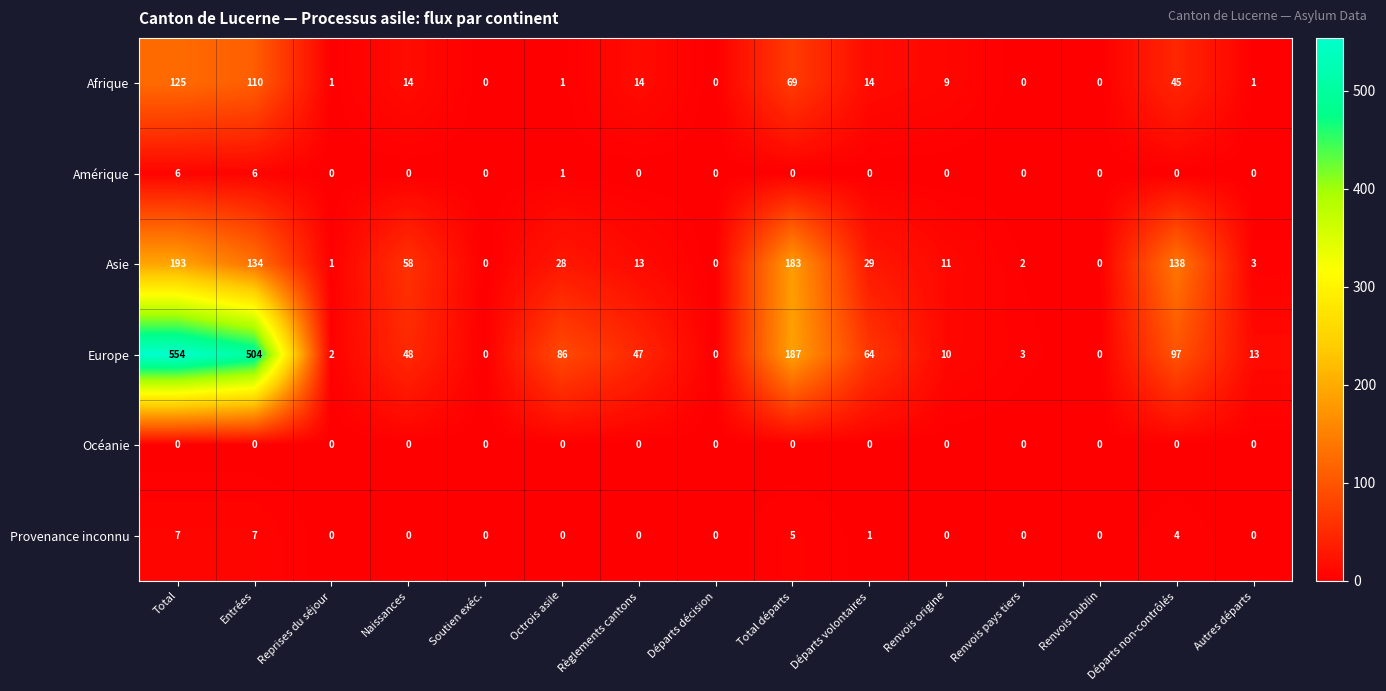

Count the number of data series in this chart.

6